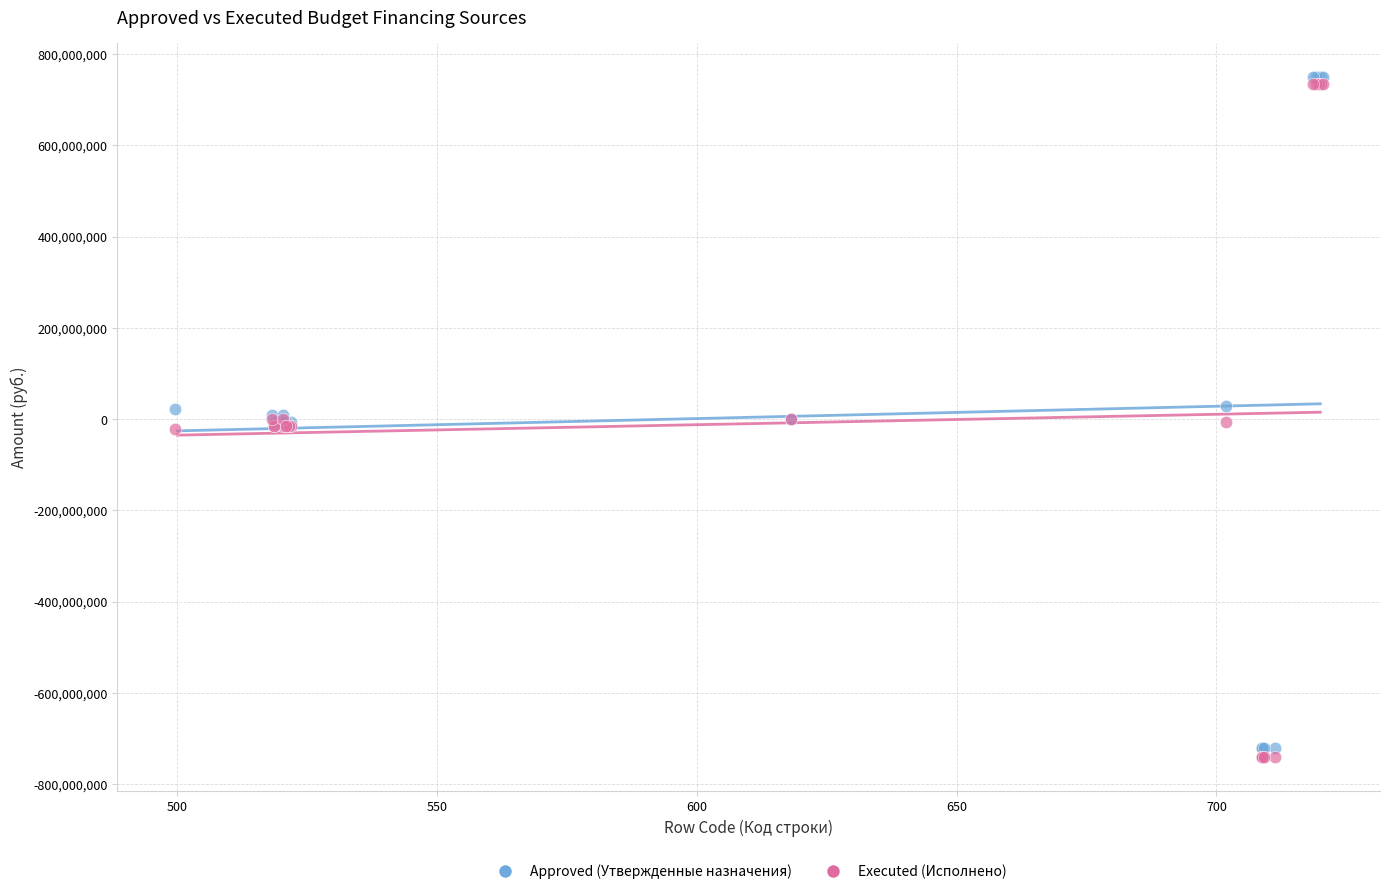

Which series has the widest spread of Y values?

Executed (Исполнено)